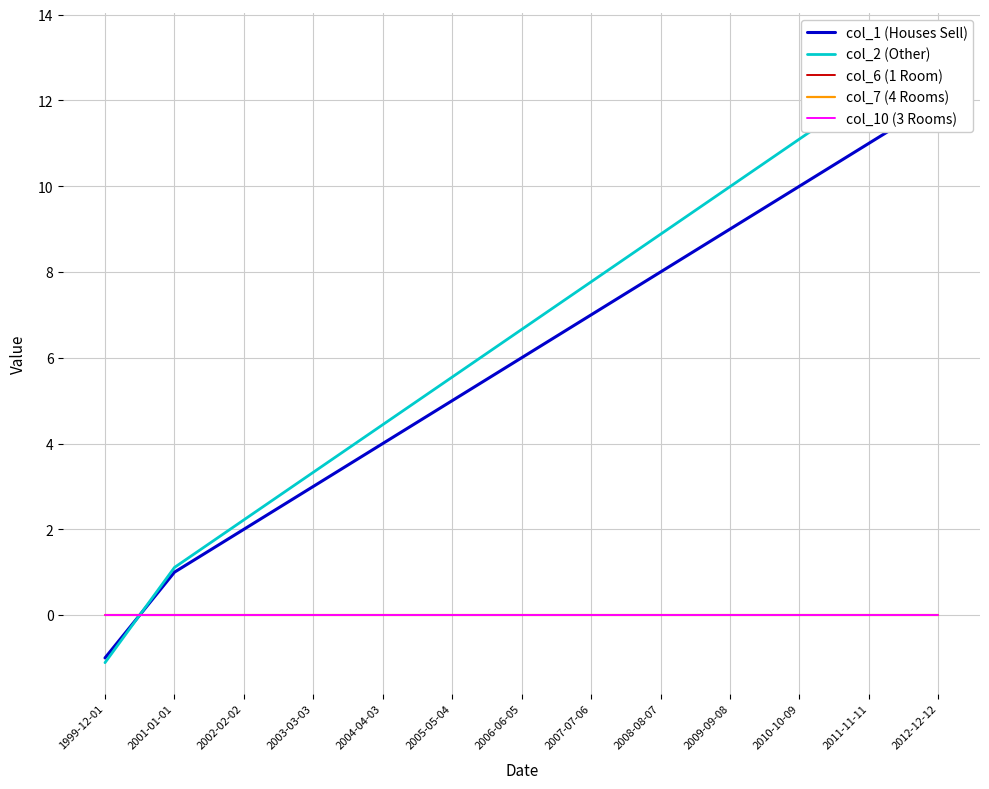

What is the smallest value displayed?

-1.1